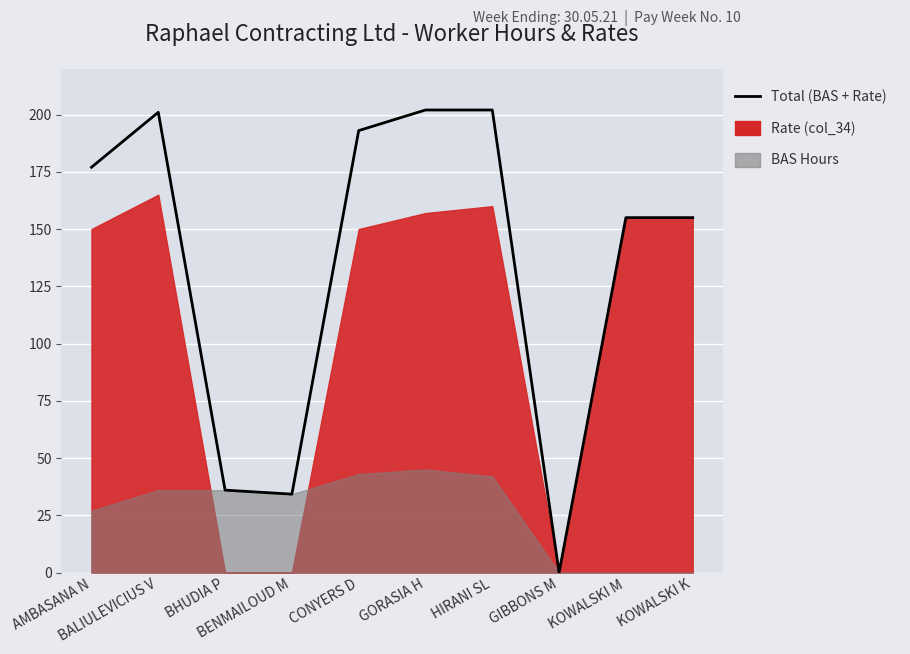

What is the label of the 7th point from the right?

BENMAILOUD M